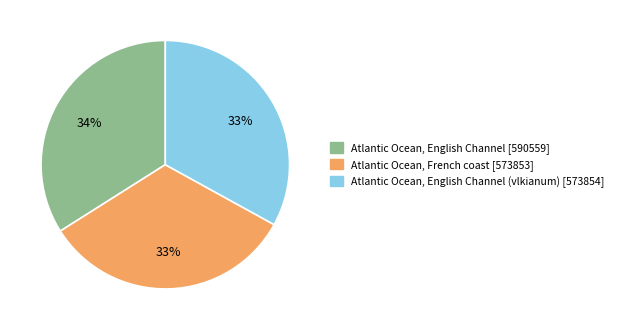

How many segments does this pie chart have?

3